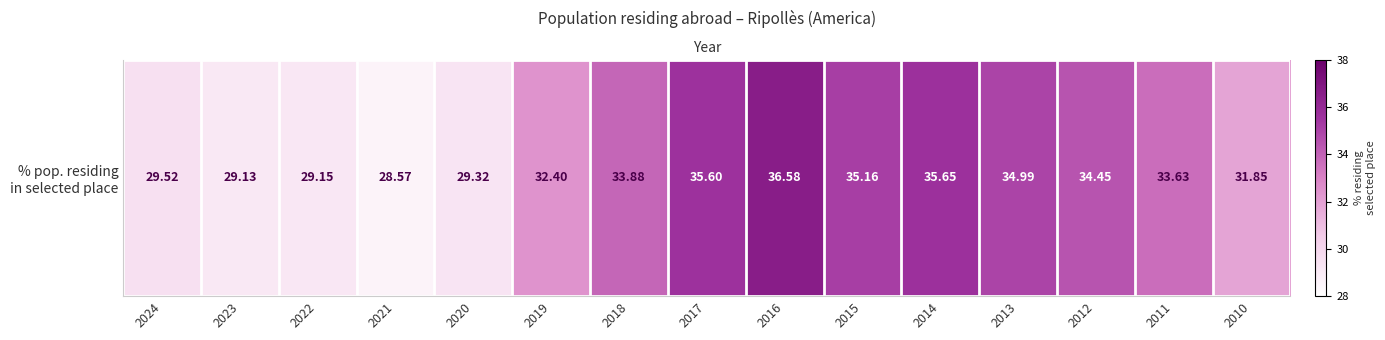

Where does the data first go above 33?

2018